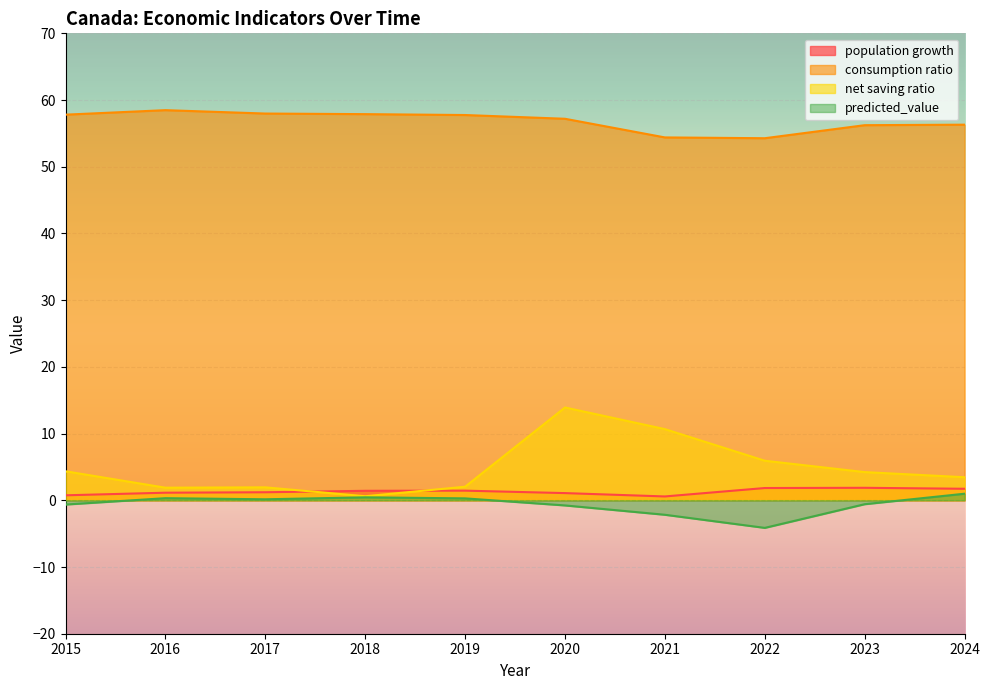

Reading left to right, transcribe all the data shown in this chart.

population growth: 0.7	1.1	1.2	1.4	1.4	1.1	0.6	1.8	1.9	1.7
consumption ratio: 57.8	58.5	58.0	57.9	57.8	57.2	54.4	54.3	56.2	56.3
net saving ratio: 4.4	1.9	1.9	0.6	2.0	13.9	10.7	5.9	4.2	3.5
predicted_value: -0.6	0.3	0.2	0.4	0.3	-0.8	-2.2	-4.1	-0.6	1.0